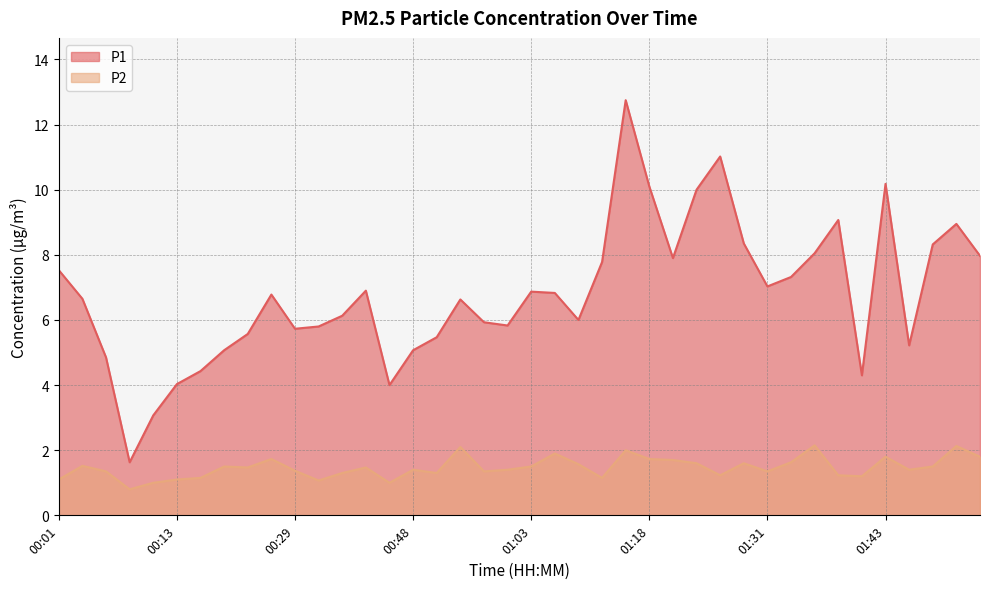

True or false: P2 and P1 cross at least once.

False